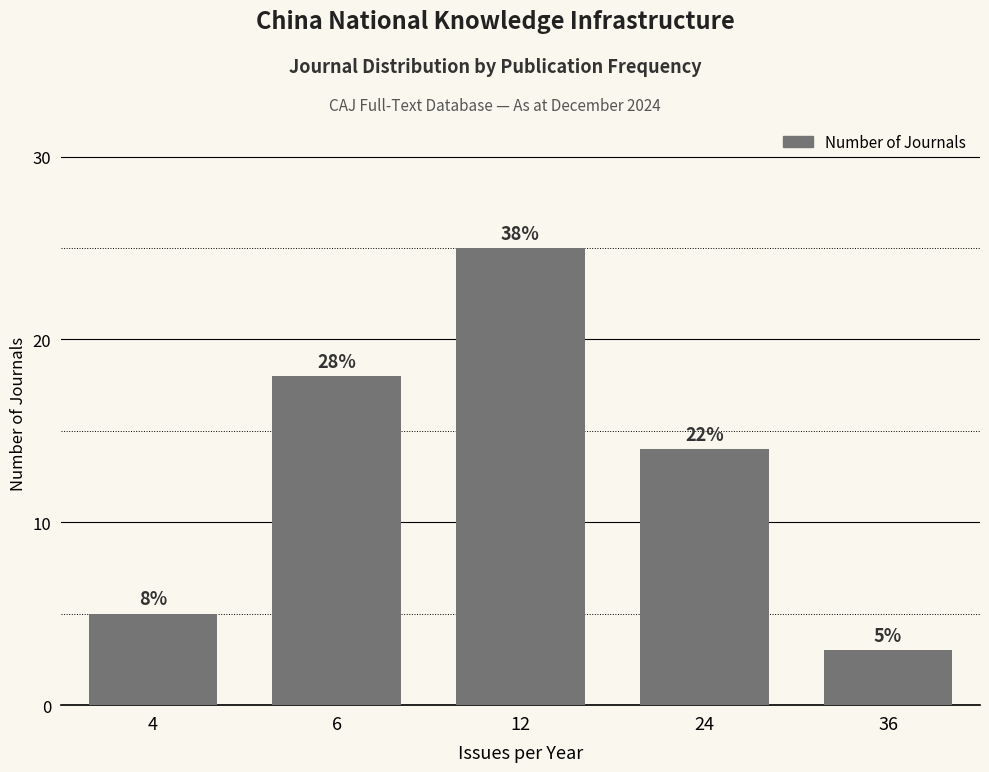

How many bars are there in total?

5